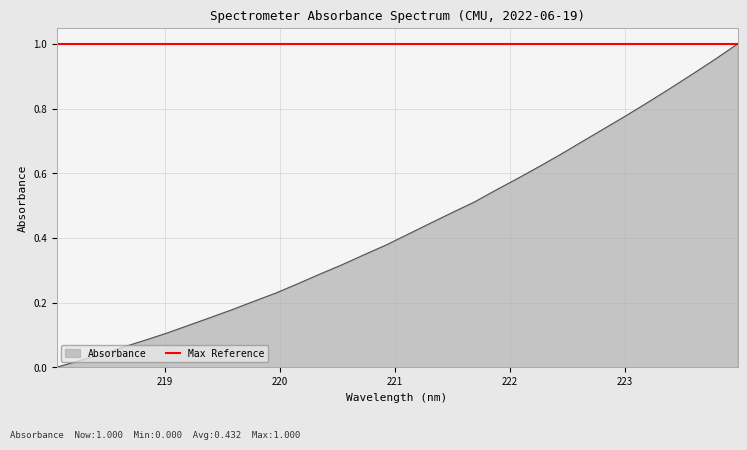

True or false: there are more than 1 points higher than both neighbors.

False